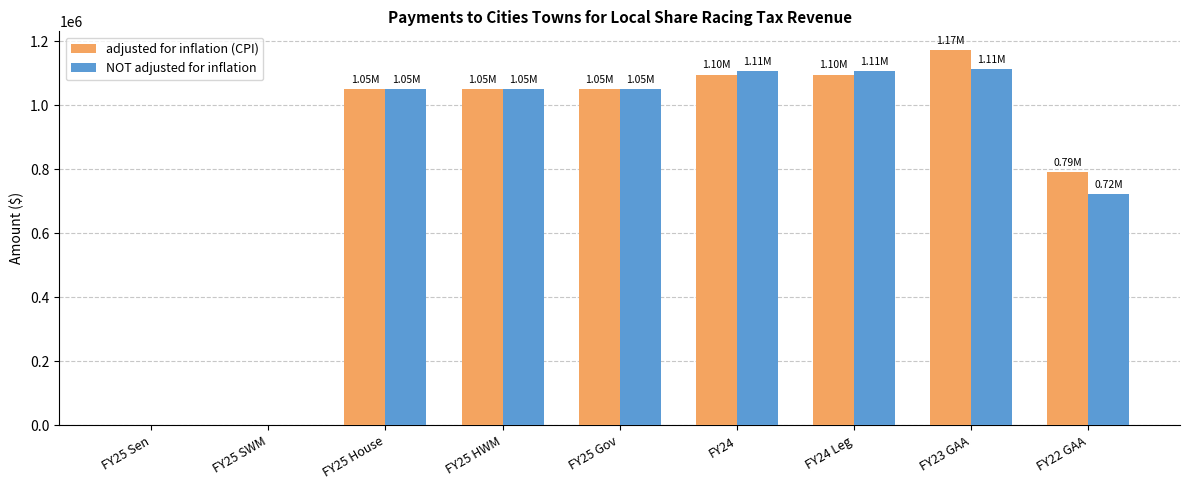

At which category is the sum across all series the highest?

FY23 GAA